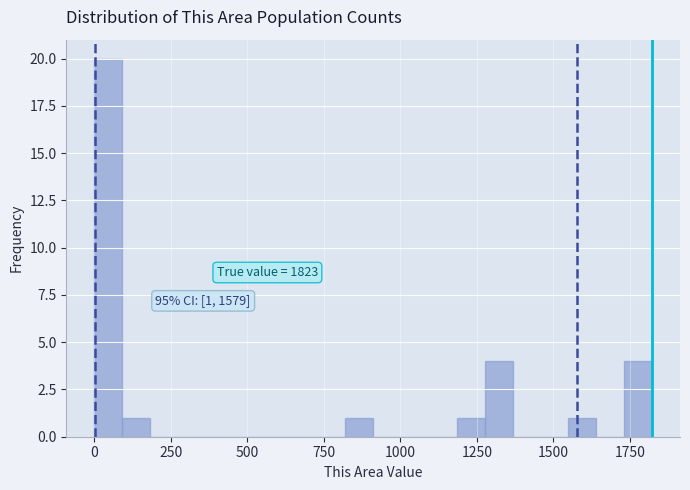

Read against the x-axis, roughly where is the centre of the tallest bar?

50